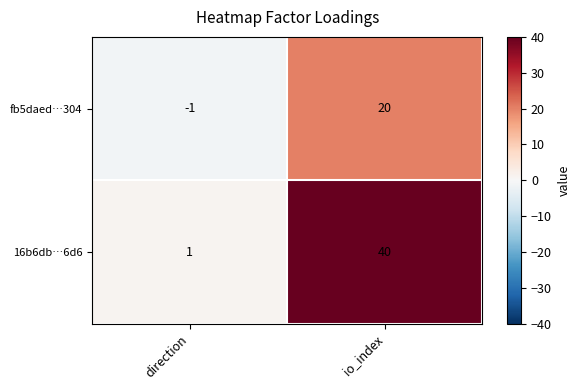

What is the maximum value shown in the chart?

40